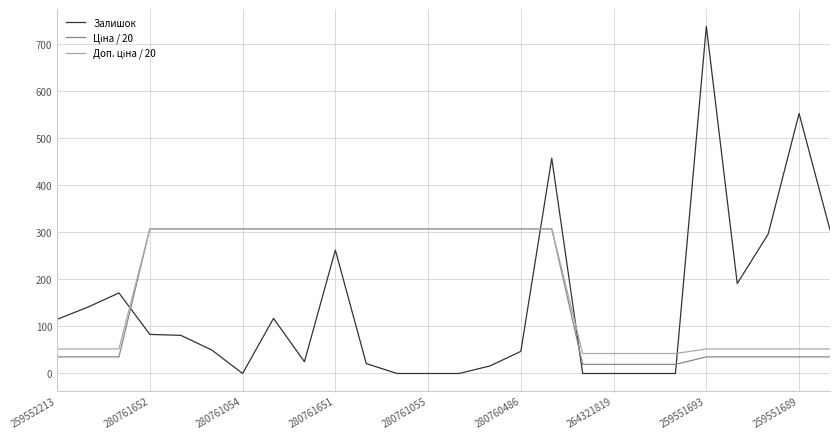

What is the greatest value displayed?

737.0